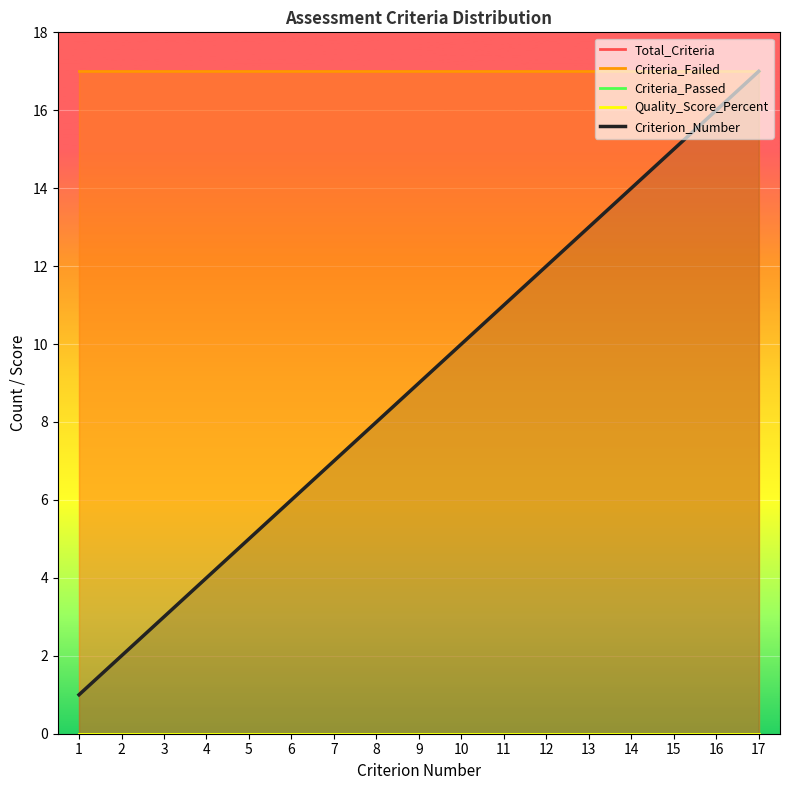

Which series has the largest range (max minus min)?

Criterion_Number